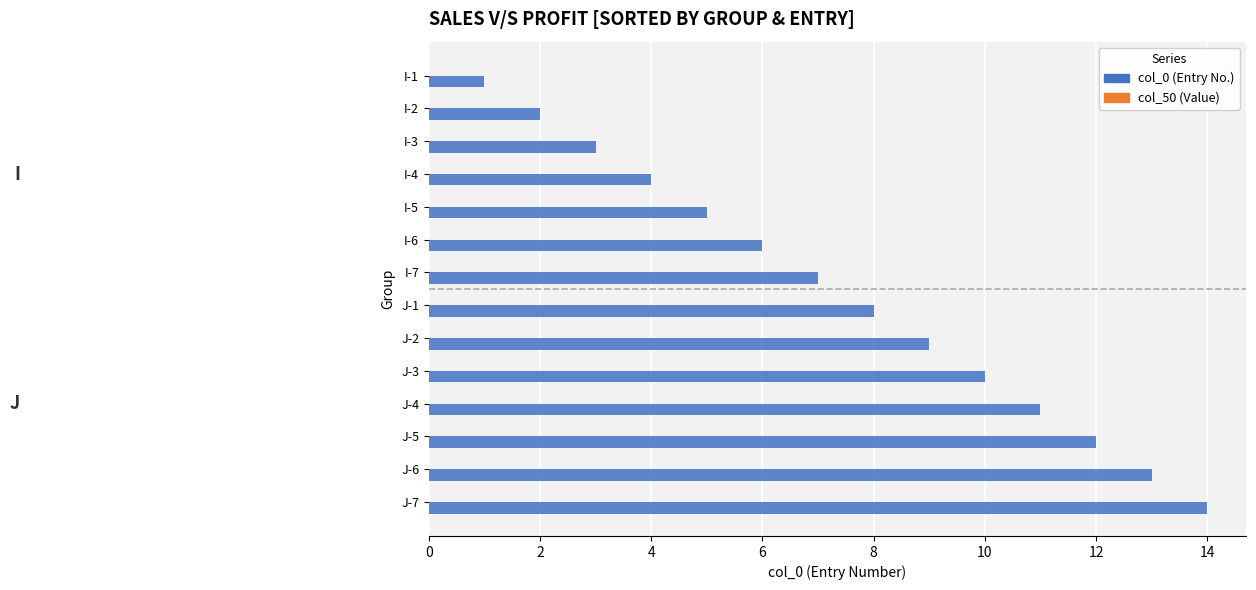

What is the ratio of the value at I-6 to the value at J-4?

0.5